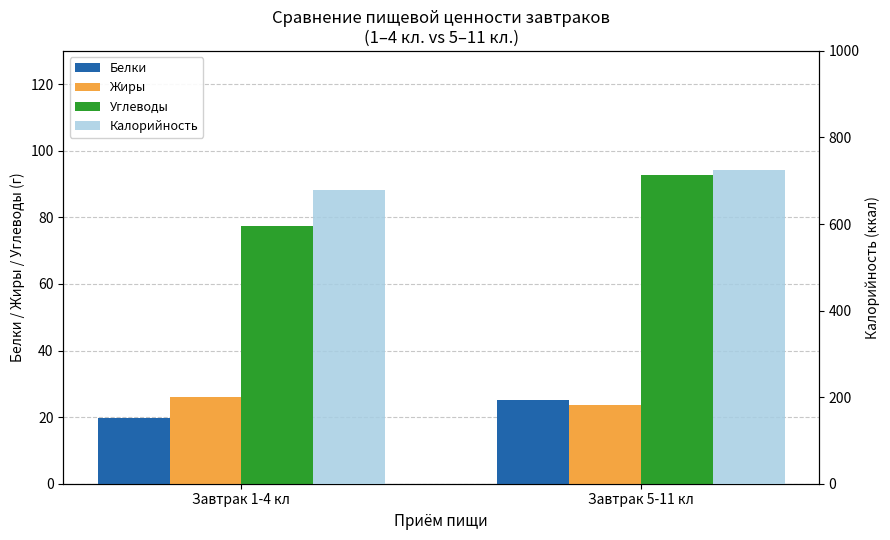

Count the number of categories in the chart.

2